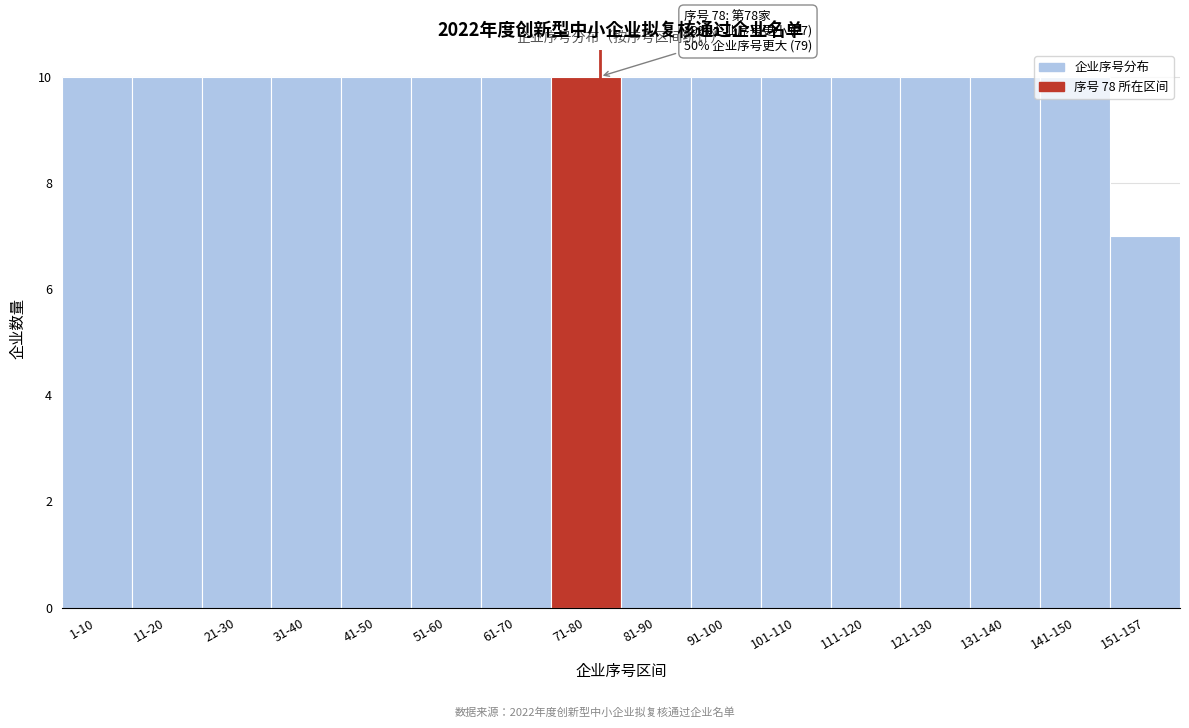

True or false: the data shows 10 at 41-50.

True